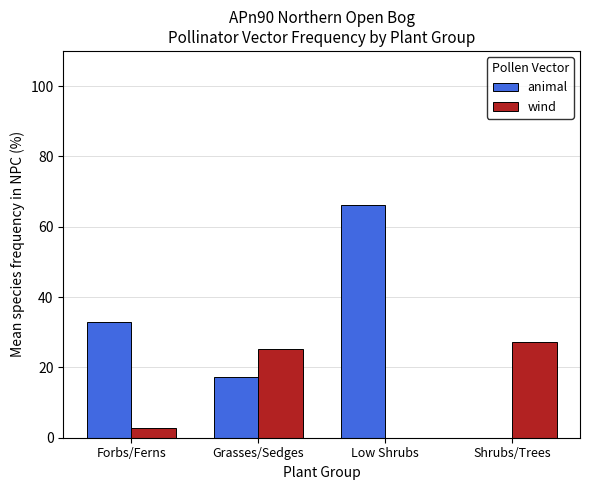

True or false: animal has a value of 32.9 at Forbs/Ferns.

True